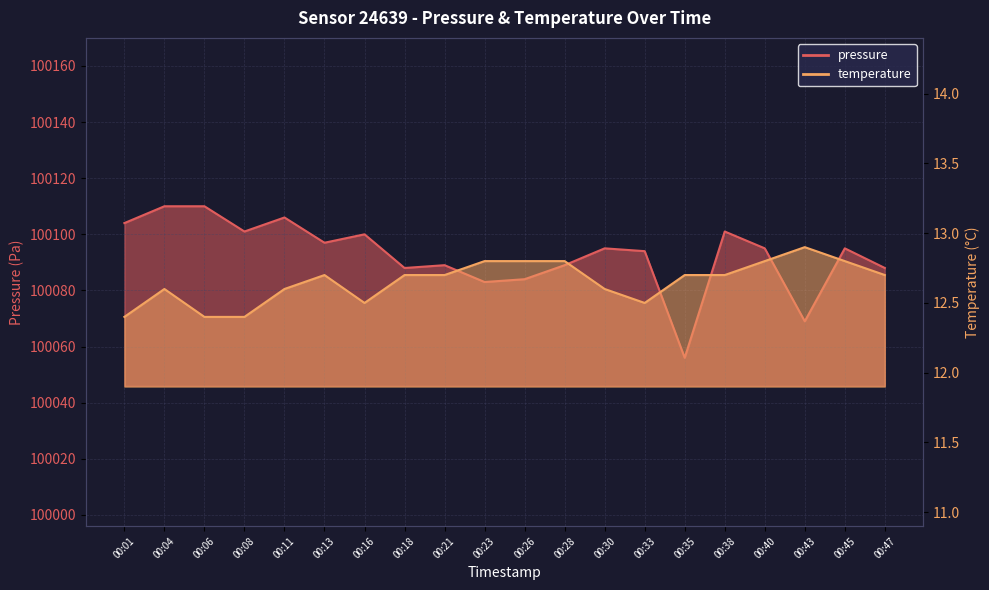

What is the difference between the pressure values at 00:18 and 00:28?

1.0